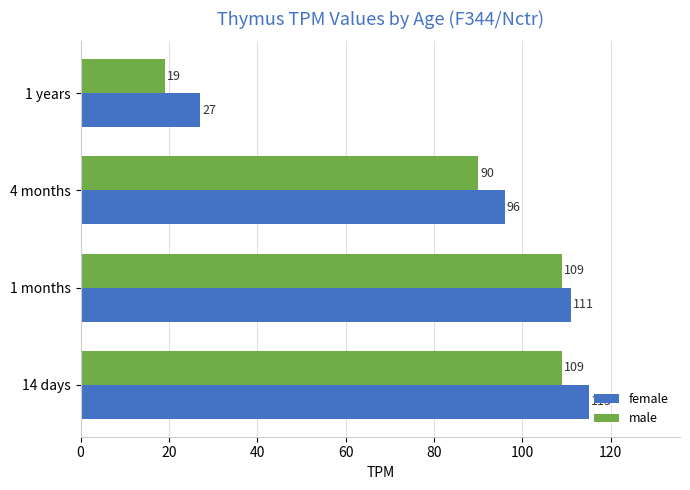

Rank the series by their average value, from lowest to highest.

male, female